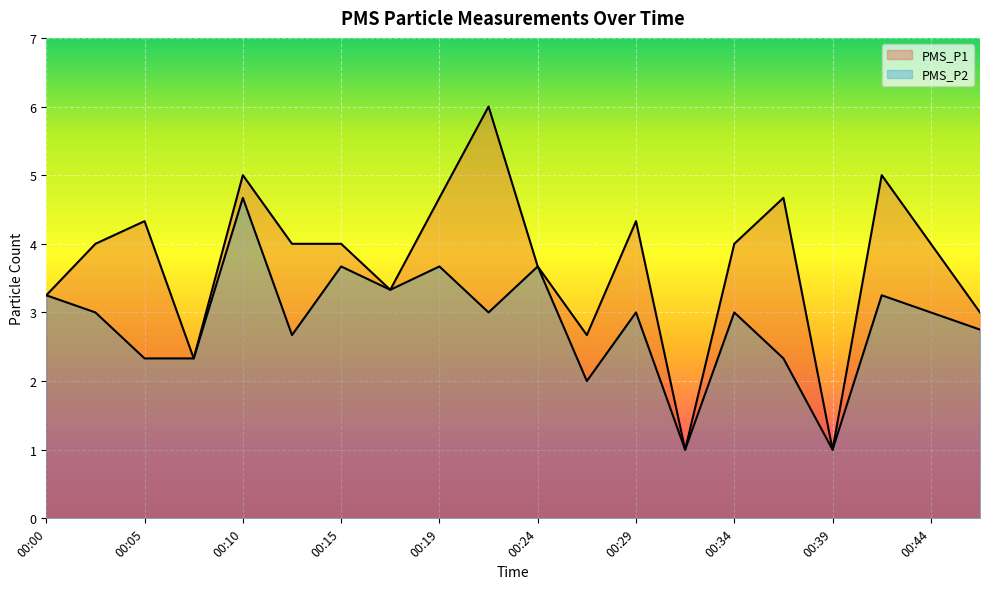

The value of PMS_P1 at 00:44 is 2.1. True or false?

False